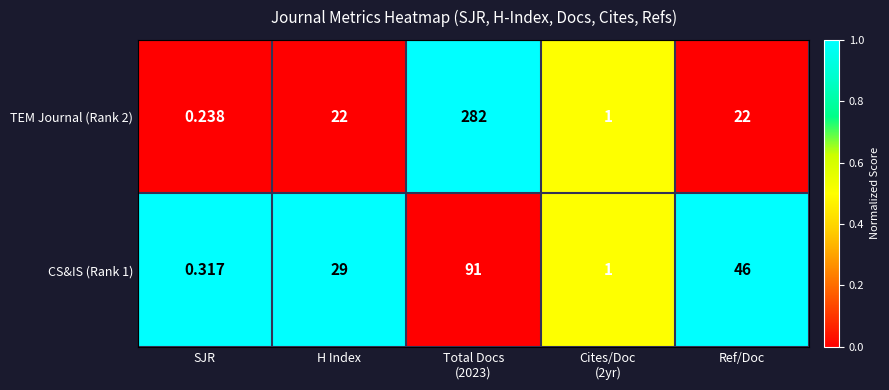

Which series has the widest spread of values?

TEM Journal (Rank 2)